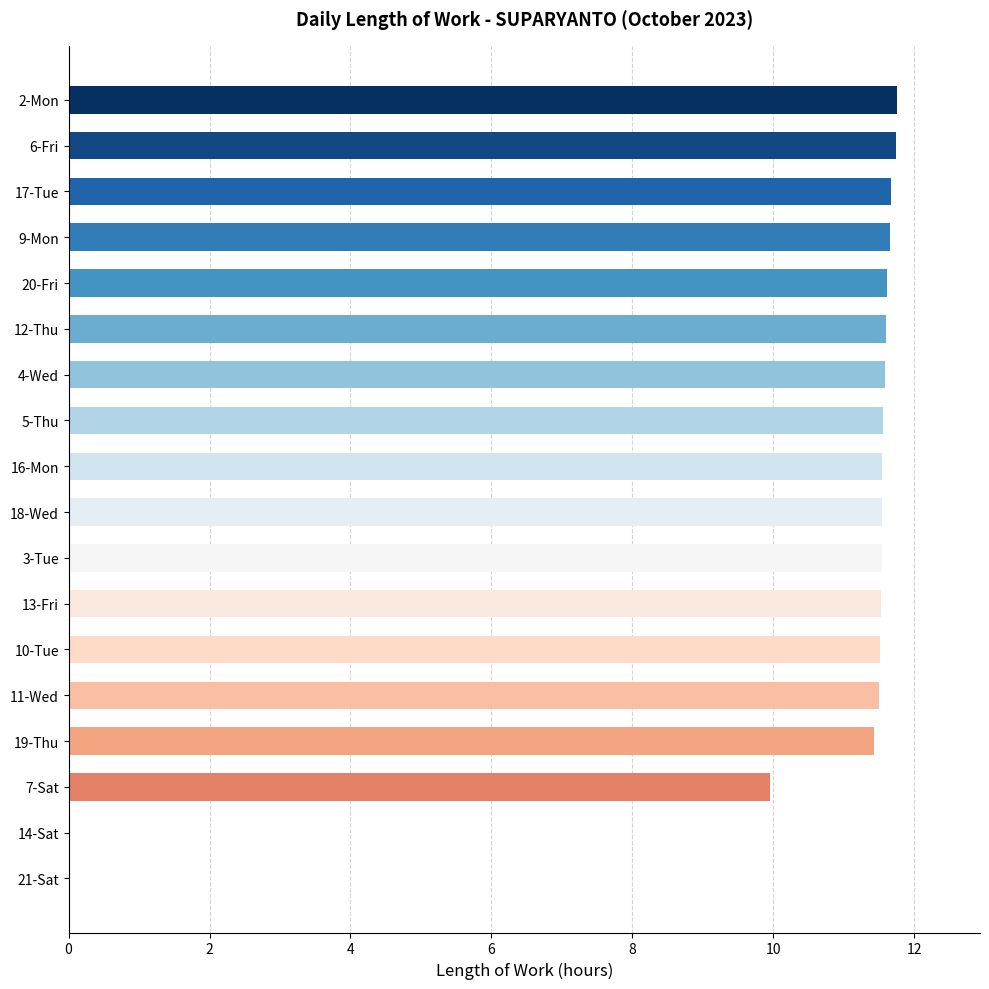

What is the sum of the values at 20-Fri and 21-Sat?

11.6